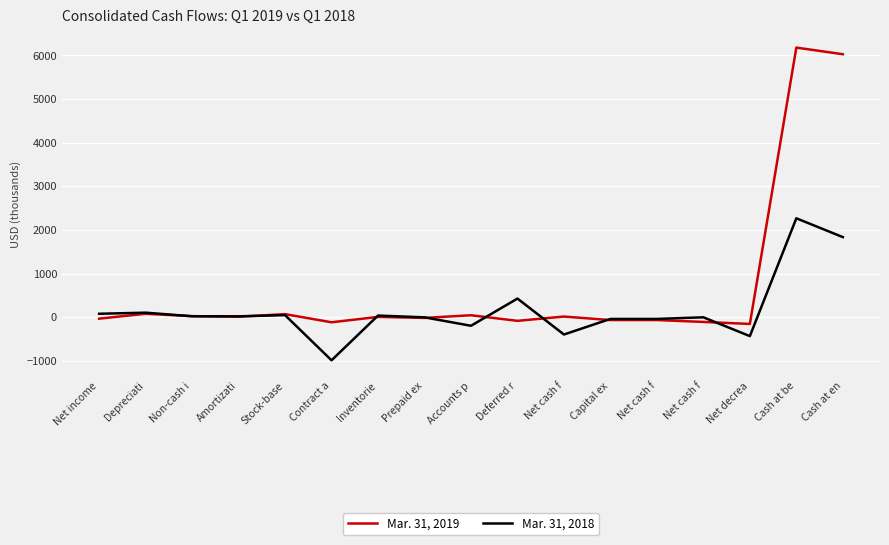

Is this an area chart (filled region under the line)?

No